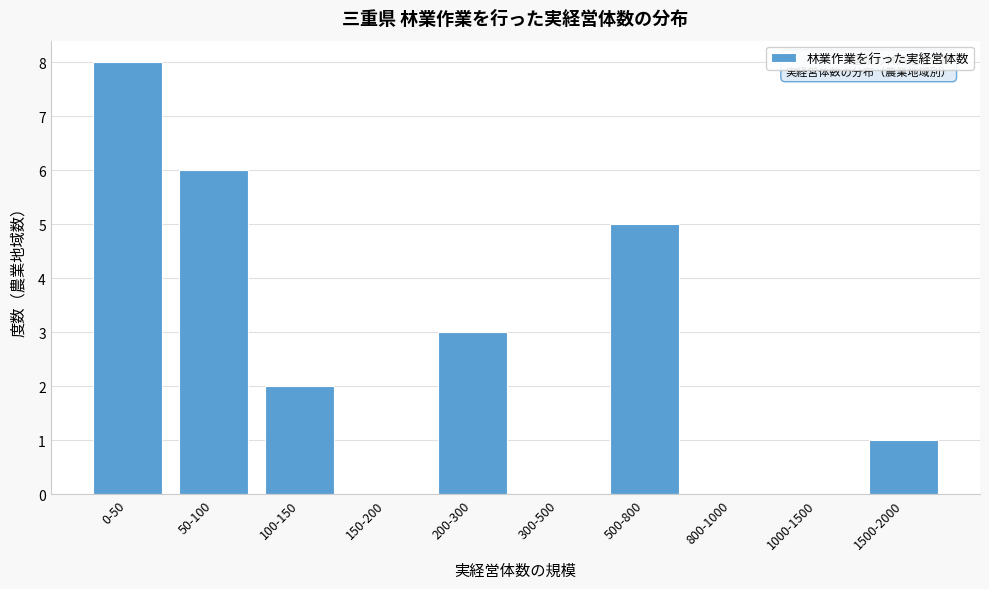

Reading left to right, what are all the values shown in this chart?

0-50=8	50-100=6	100-150=2	150-200=0	200-300=3	300-500=0	500-800=5	800-1000=0	1000-1500=0	1500-2000=1